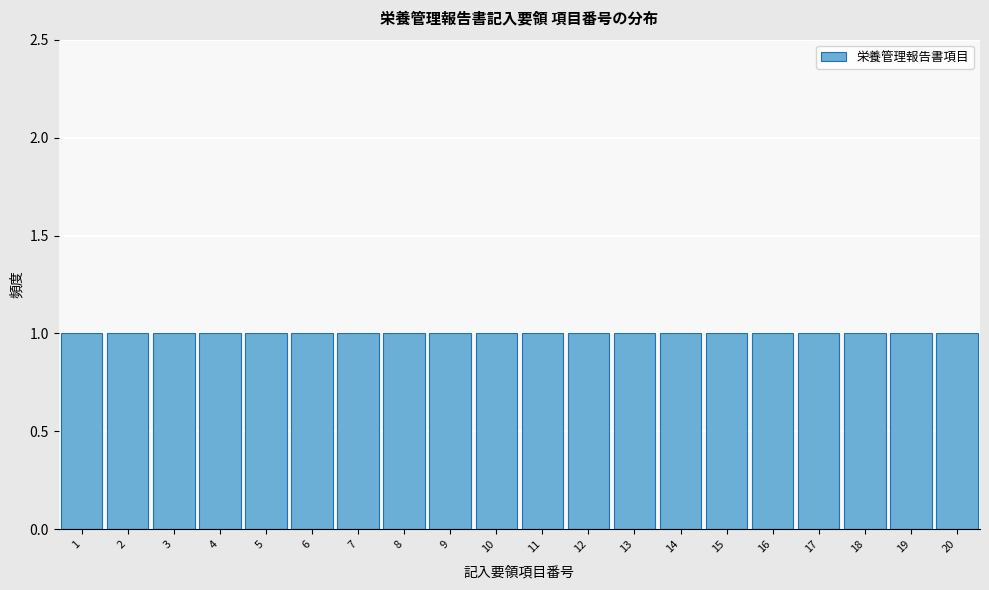

Reading left to right, transcribe this chart: for each bar, give the range it covers on the x-axis and its height. The values are not printed on the chart, so give them approximately, as read against the axis.

0.5 to 1.5: 1
1.5 to 2.5: 1
2.5 to 3.5: 1
3.5 to 4.5: 1
4.5 to 5.5: 1
5.5 to 6.5: 1
6.5 to 7.5: 1
7.5 to 8.5: 1
8.5 to 9.5: 1
9.5 to 10.5: 1
10.5 to 11.5: 1
11.5 to 12.5: 1
12.5 to 13.5: 1
13.5 to 14.5: 1
14.5 to 15.5: 1
15.5 to 16.5: 1
16.5 to 17.5: 1
17.5 to 18.5: 1
18.5 to 19.5: 1
19.5 to 20.5: 1